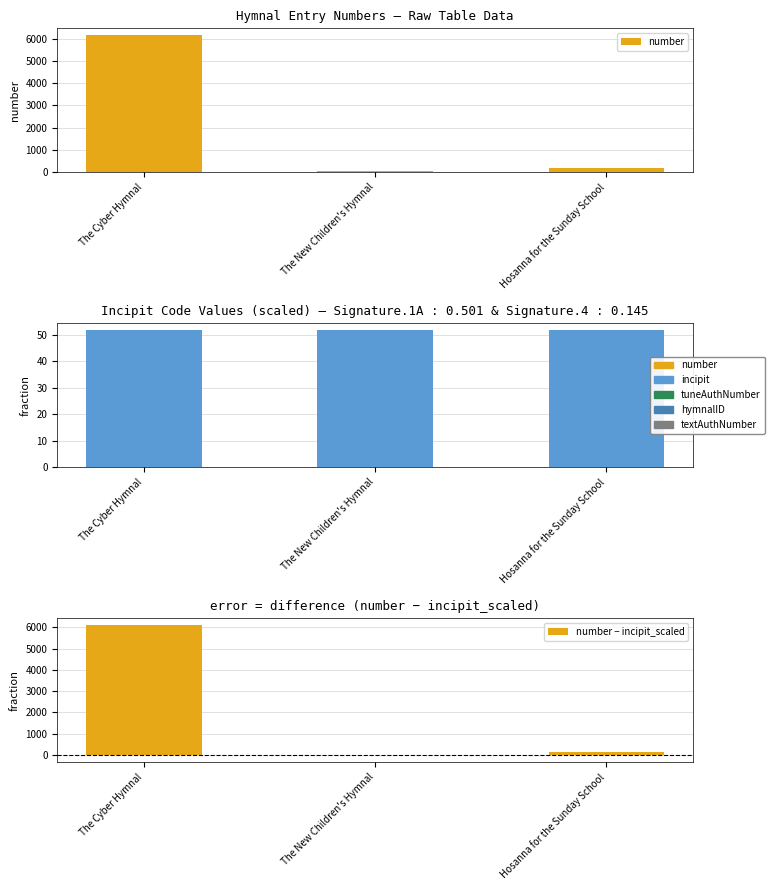

Which category has the lowest value in the number series?

The New Children's Hymnal